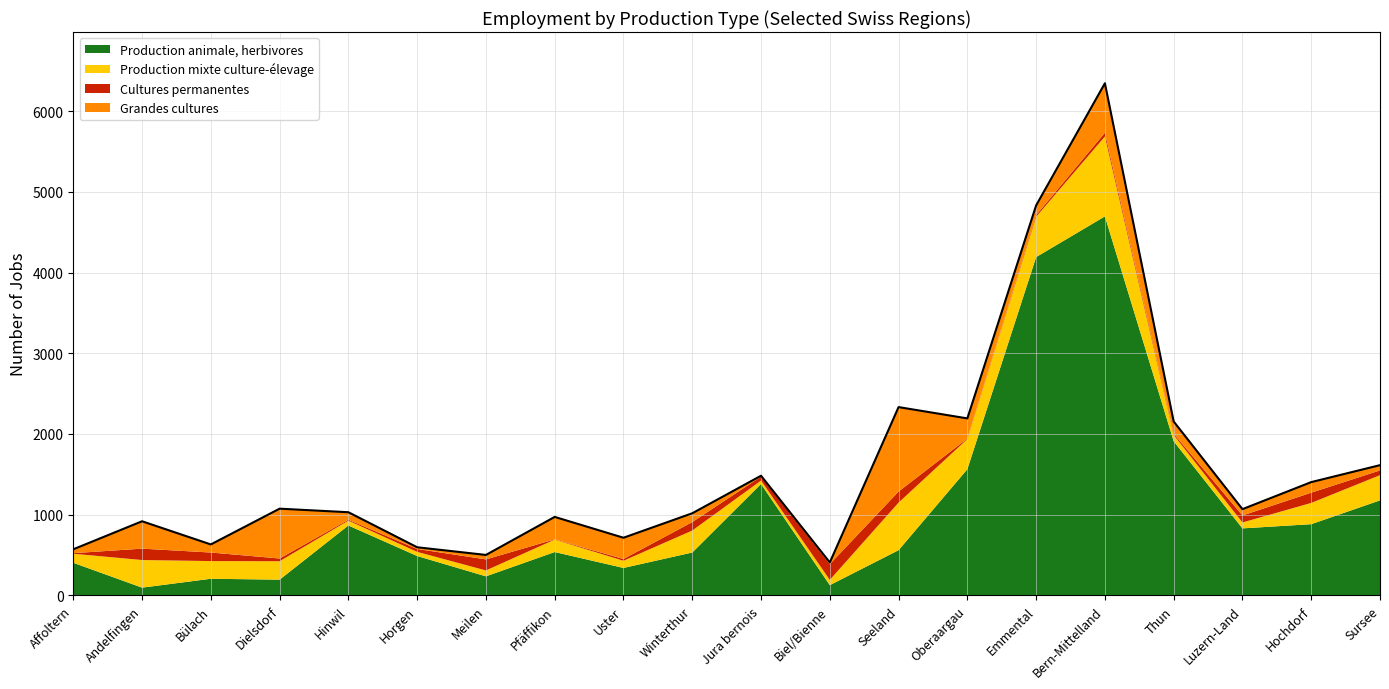

What are all the series names shown in the legend?

Production animale, herbivores, Production mixte culture-élevage, Cultures permanentes, Grandes cultures